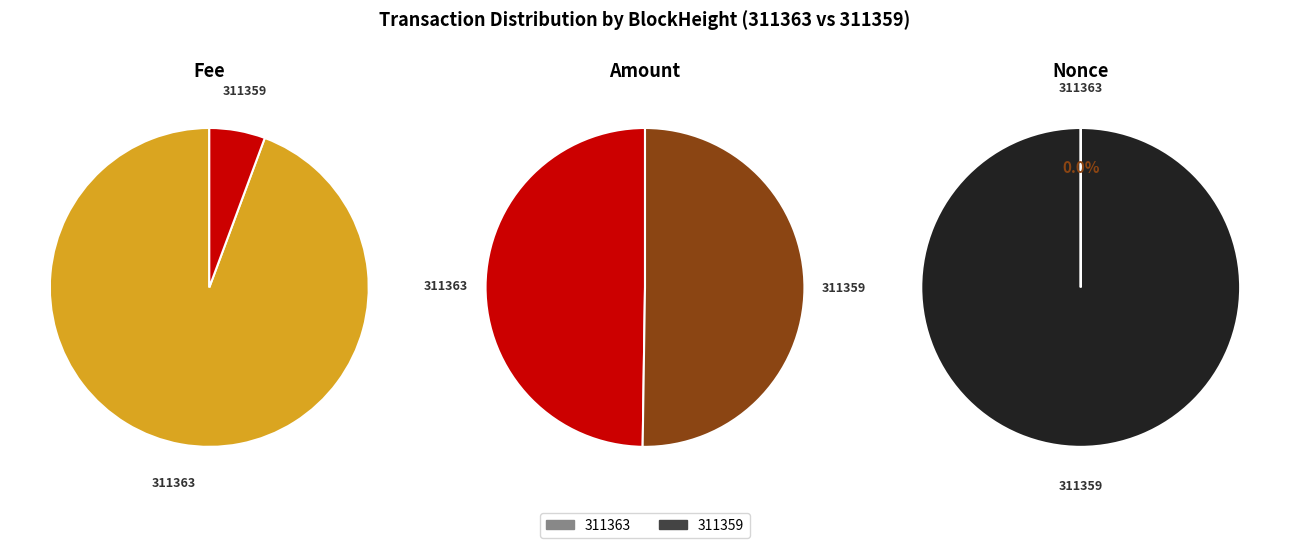

To the nearest percent, what portion does 311363 represent?

50%